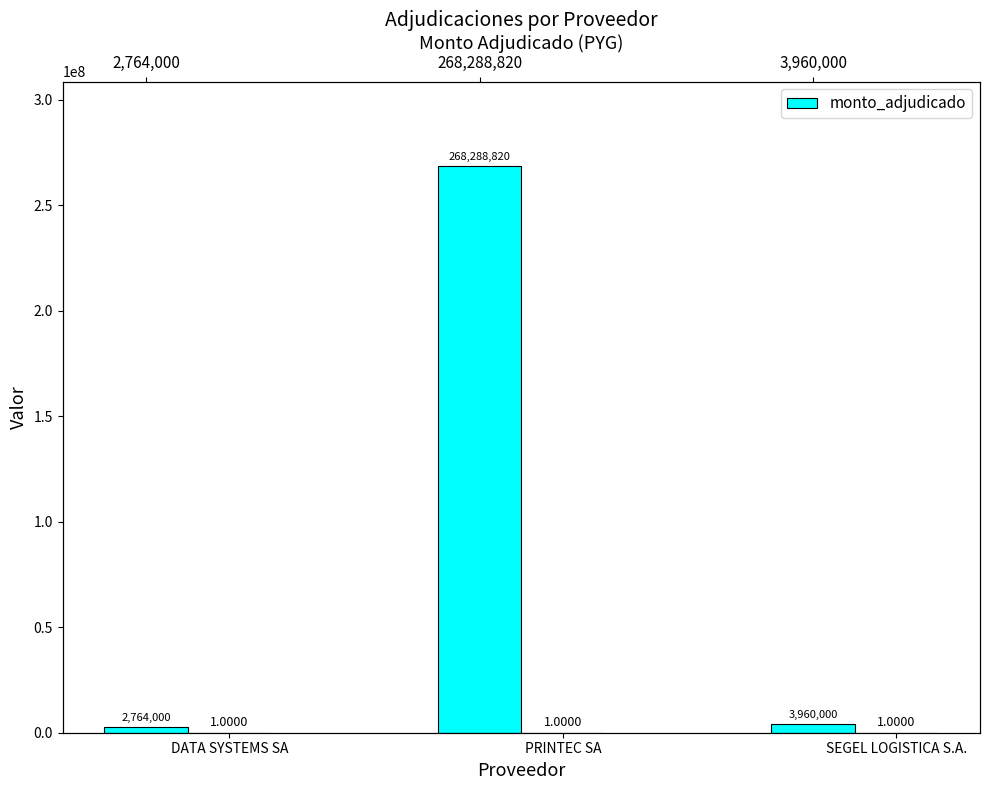

Is it true that the value at DATA SYSTEMS SA is 2764000?

True